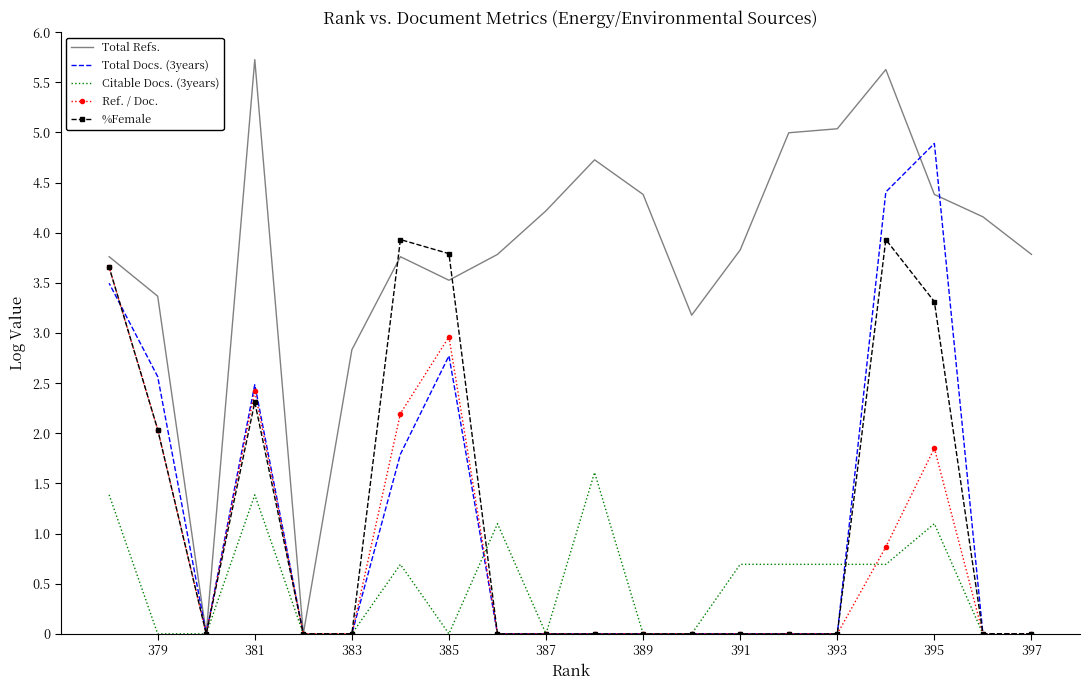

Is it true that Total Docs. (3years) equals 0.0 at 387?

True